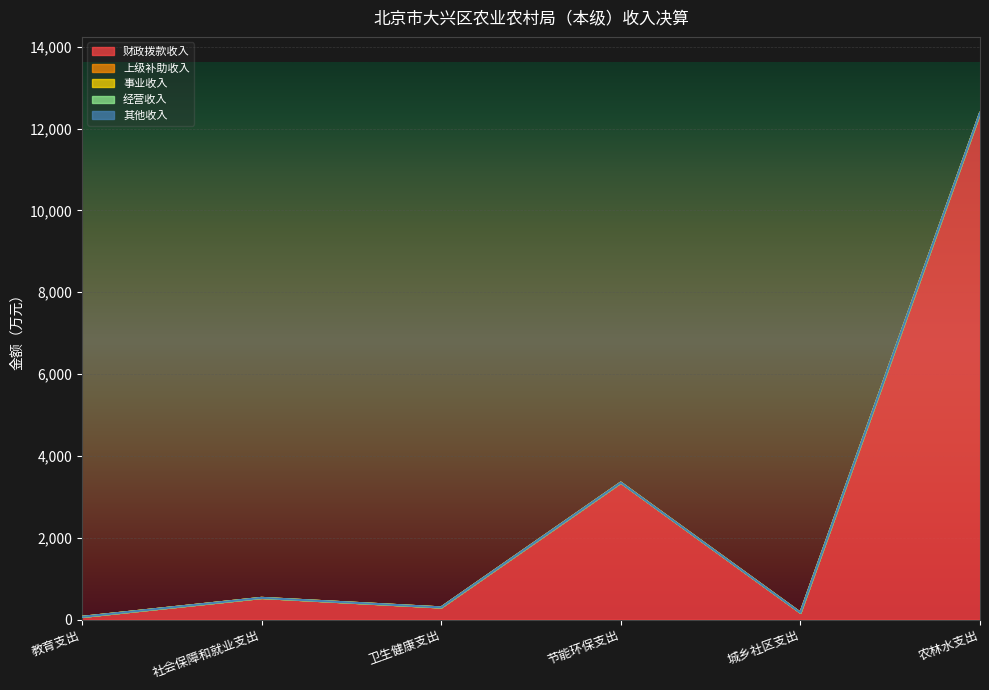

Which has a higher value, 社会保障和就业支出 or 教育支出?

社会保障和就业支出